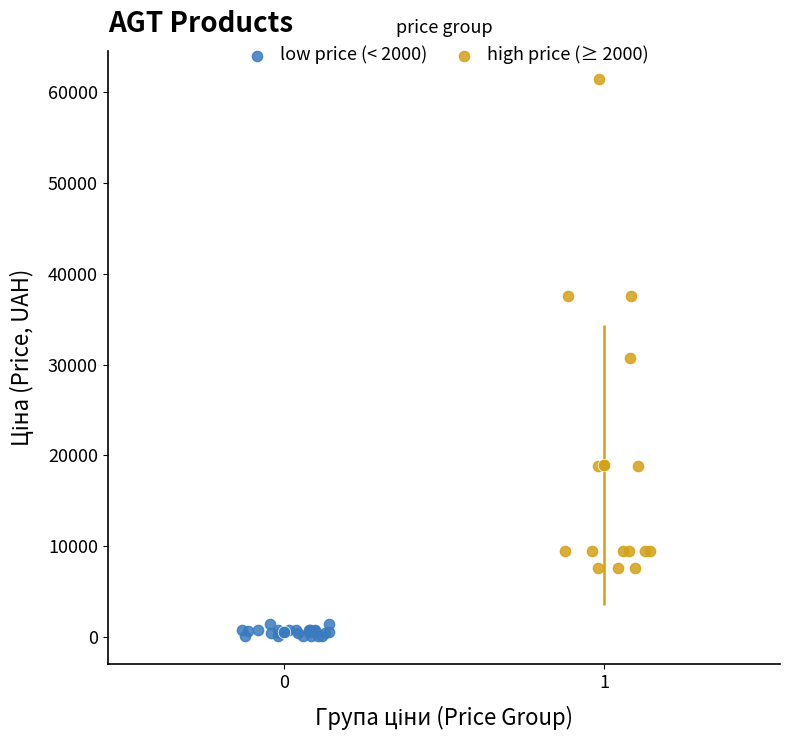

Which series has the largest Y range (max minus min)?

high price (≥ 2000)